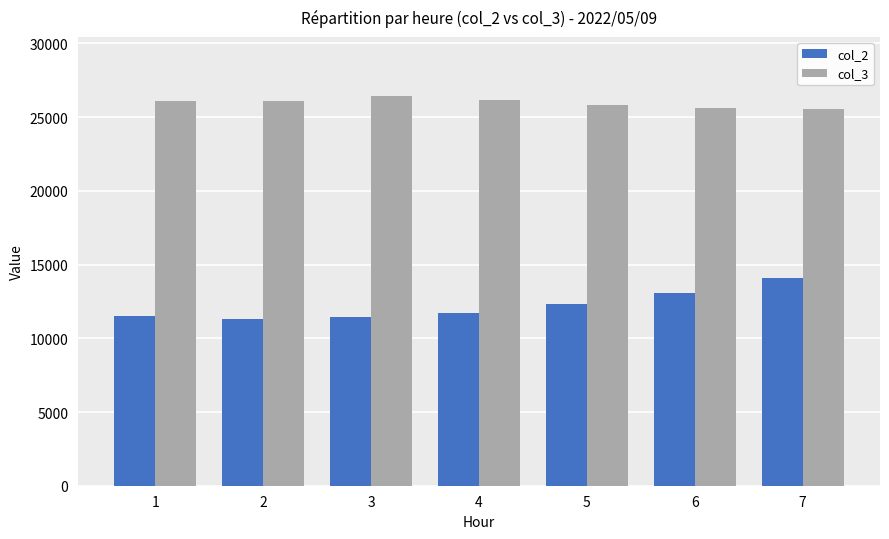

What is the maximum value for col_2?

14068